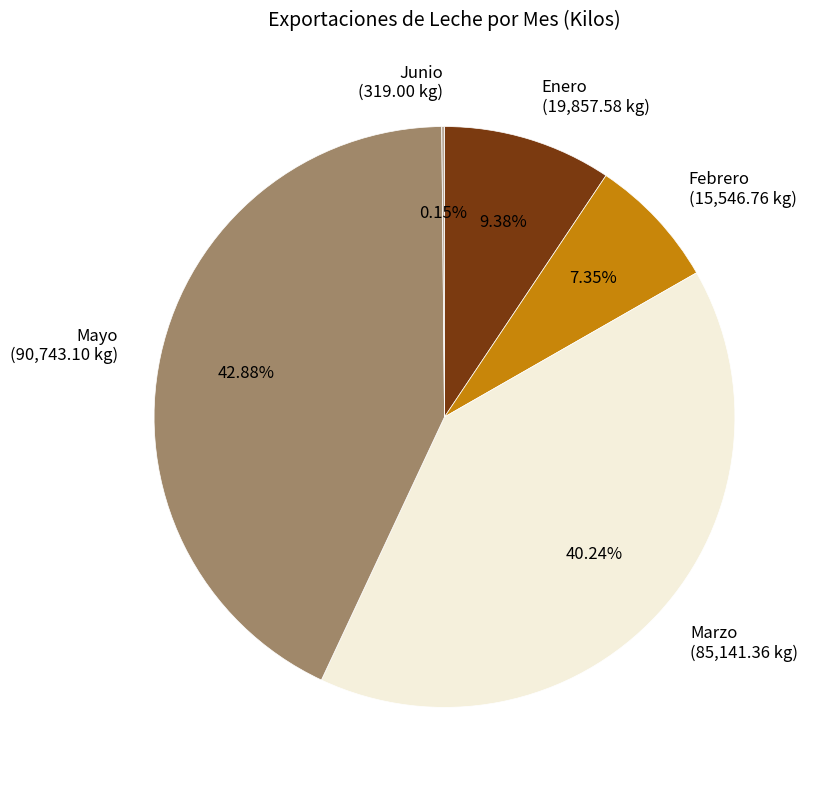

Which slice is the largest?

Mayo